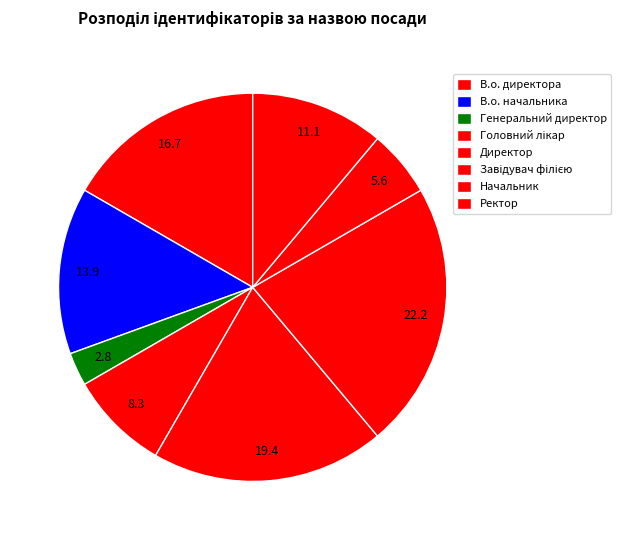

What is the largest slice in the pie chart?

Завідувач філією